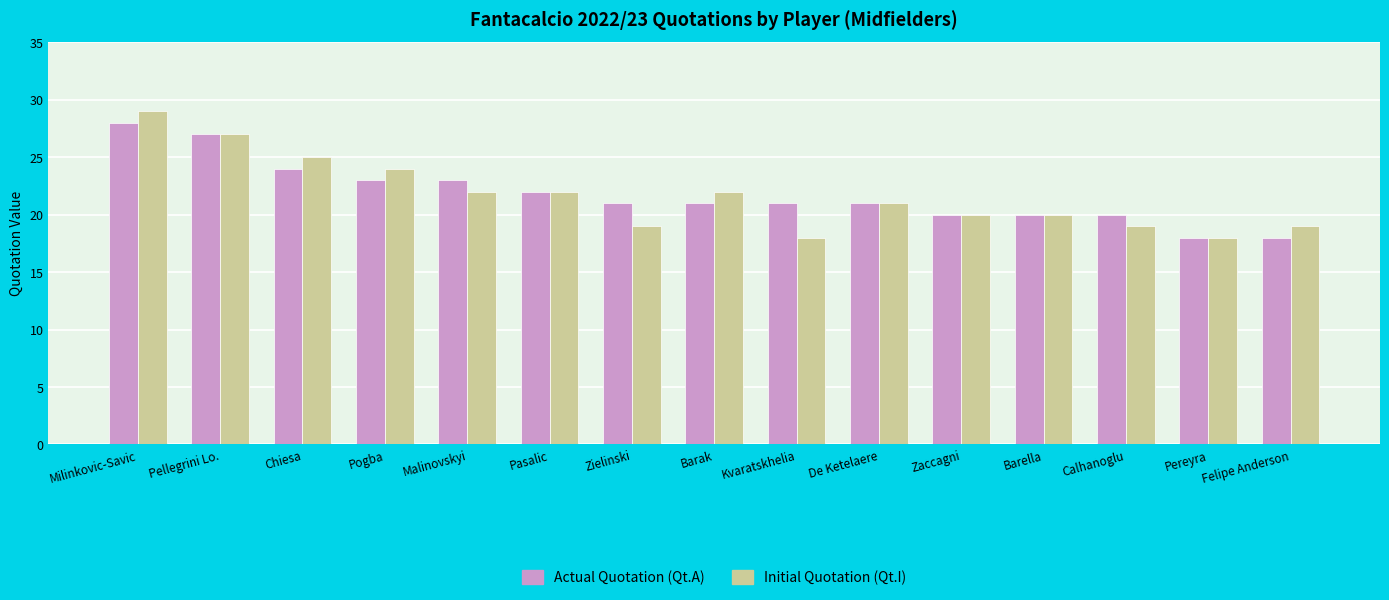

Where does the Actual Quotation (Qt.A) series first go above 21?

Milinkovic-Savic